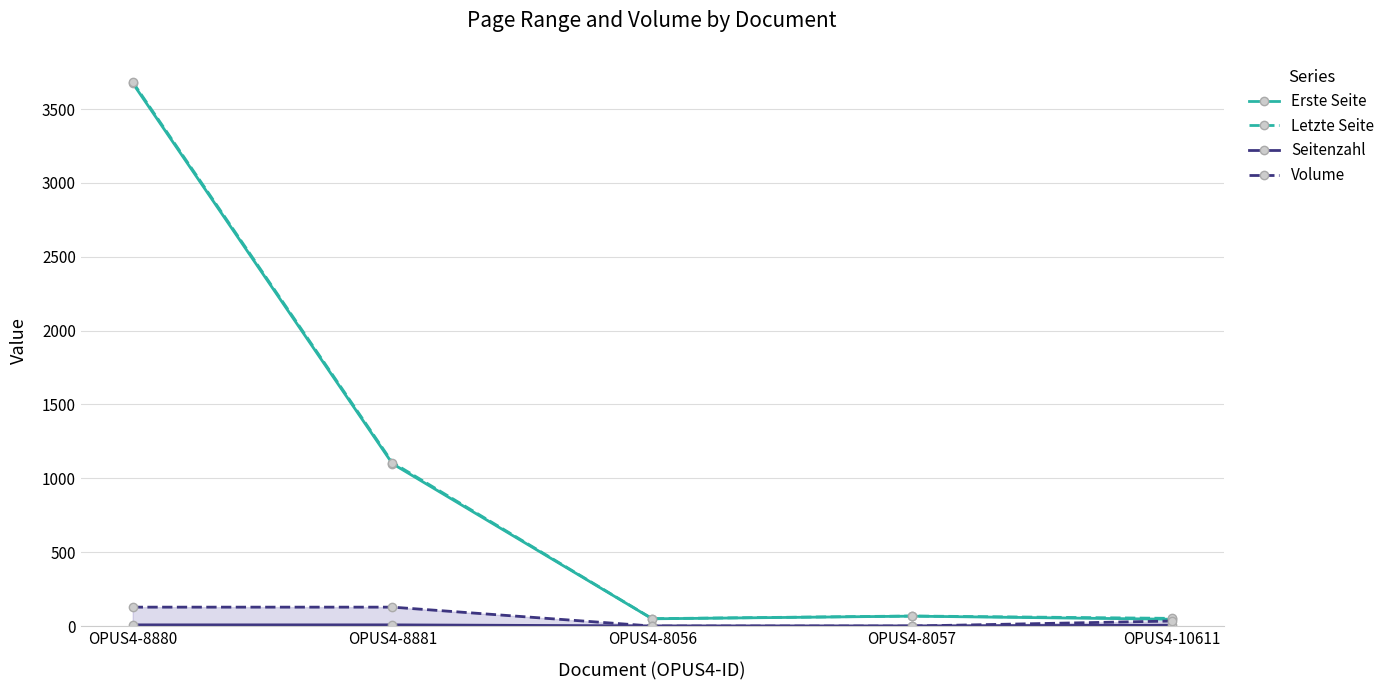

Between OPUS4-8057 and OPUS4-8880, which is larger?

OPUS4-8880